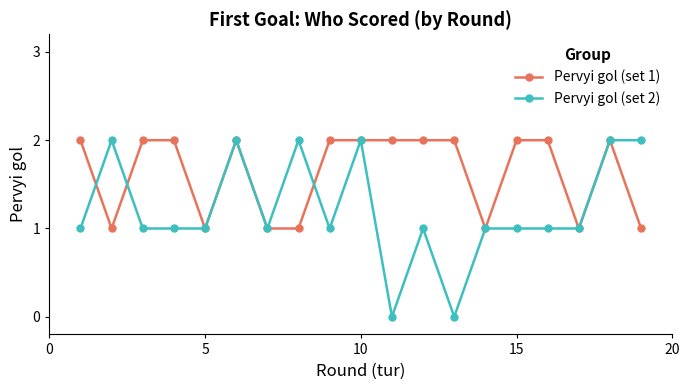

Which series has the largest range (max minus min)?

Pervyi gol (set 2)